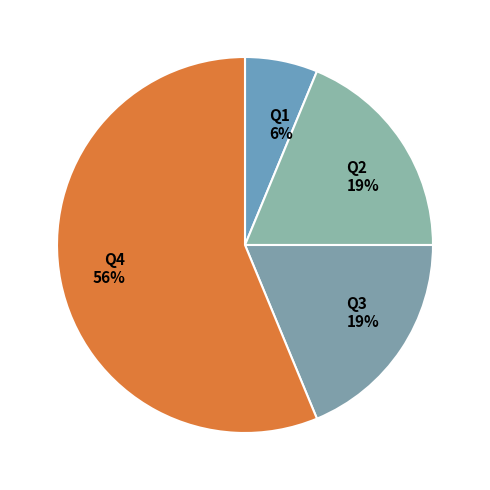

Combined, do Q2 and Q3 account for over 50%?

No